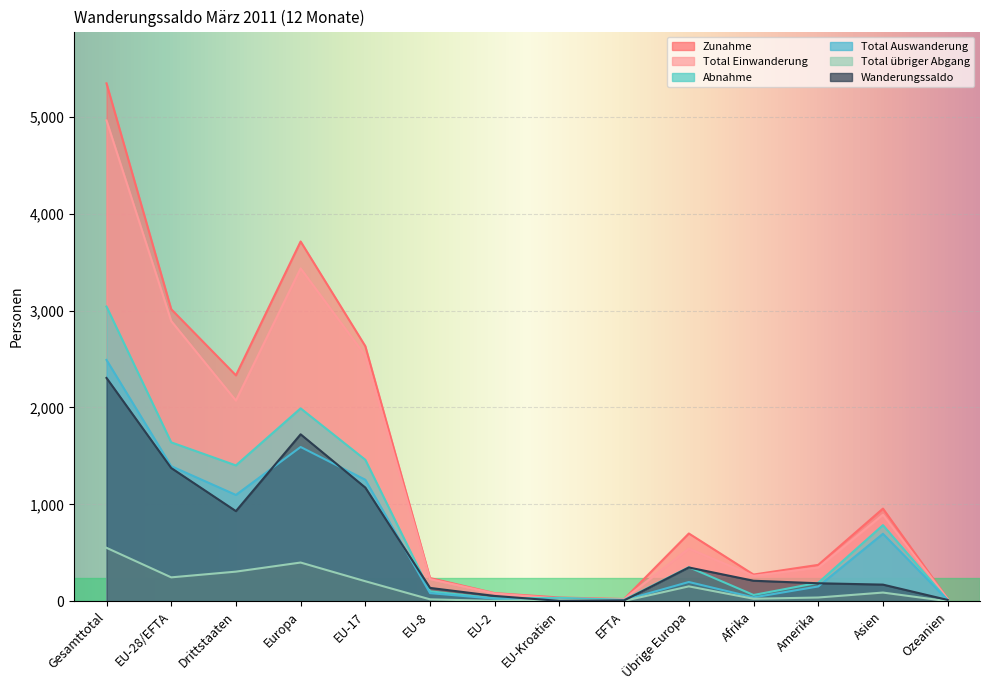

How many interior local peaks does the Wanderungssaldo series have?

2